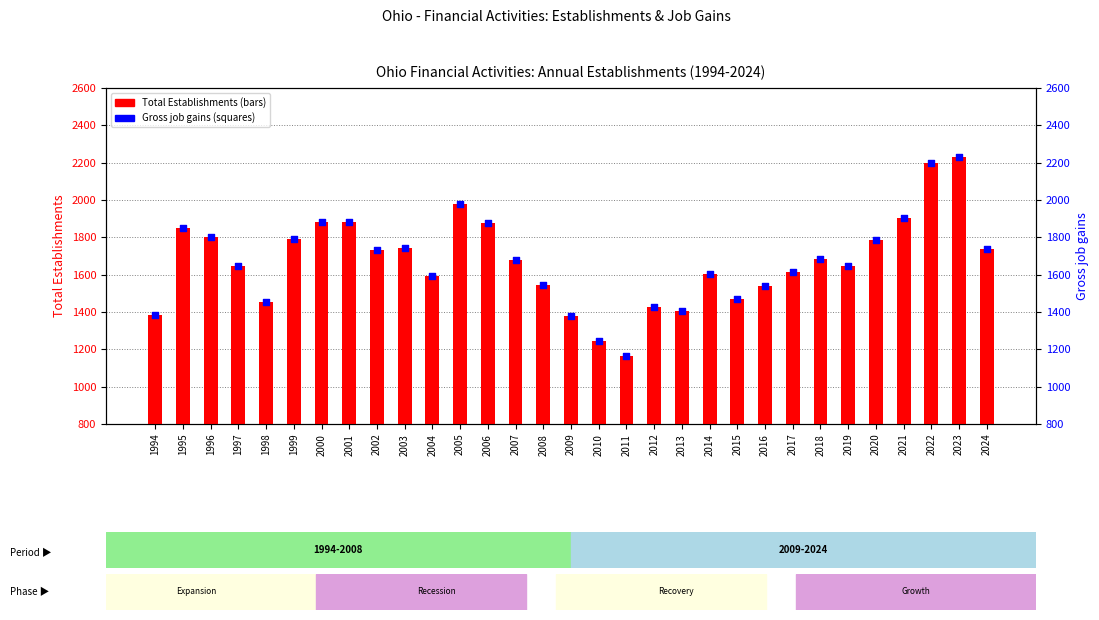

At how many categories does at least one series exceed 1835?

8